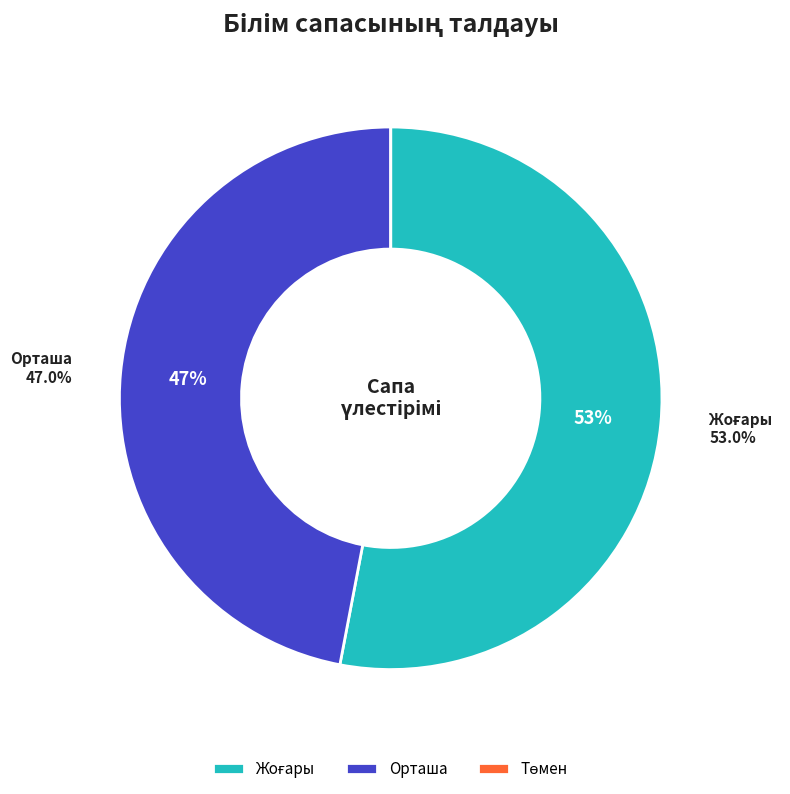

Rank the categories by value from lowest to highest.

Төмен, Орташа, Жоғары